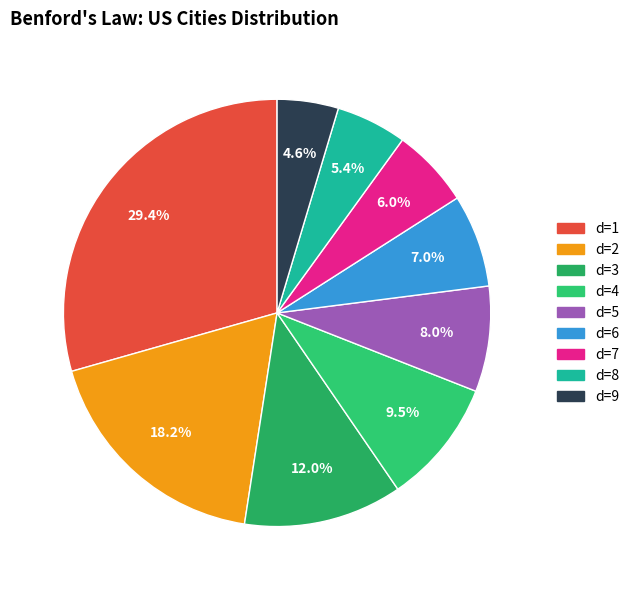

How many segments does this pie chart have?

9